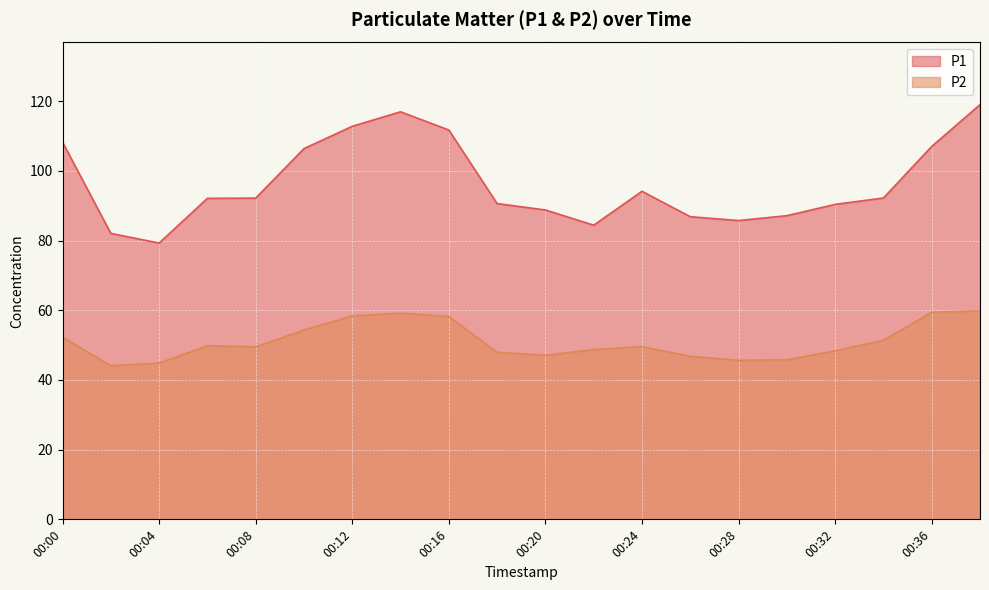

What is the difference between the second highest and second lowest values in the P1 series?

34.9